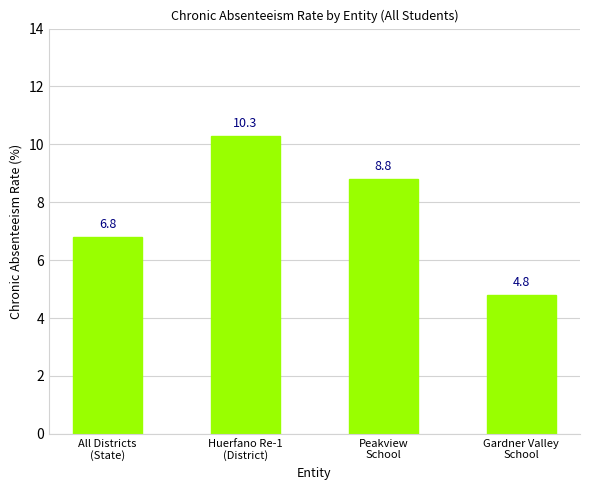

Reading right to left, what are all the values shown in this chart?

Gardner Valley
School=4.8	Peakview
School=8.8	Huerfano Re-1
(District)=10.3	All Districts
(State)=6.8